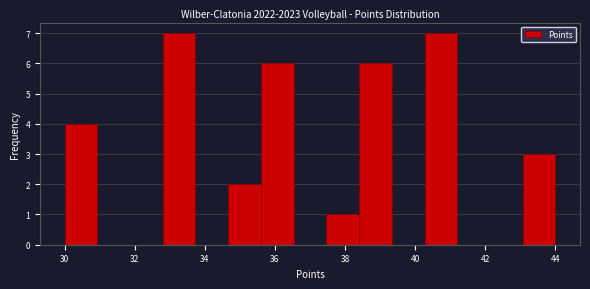

Reading left to right, list every bar in this chart as the range it spans on the x-axis followed by its height. Neither the bar edges nor the heights are printed on the chart, so give them approximately, as read against the axes.

30.0 to 31.0: 4
31.0 to 31.8: 0
31.8 to 32.8: 0
32.8 to 33.8: 7
33.8 to 34.6: 0
34.6 to 35.6: 2
35.6 to 36.6: 6
36.6 to 37.4: 0
37.4 to 38.4: 1
38.4 to 39.4: 6
39.4 to 40.2: 0
40.2 to 41.2: 7
41.2 to 42.2: 0
42.2 to 43.0: 0
43.0 to 44.0: 3